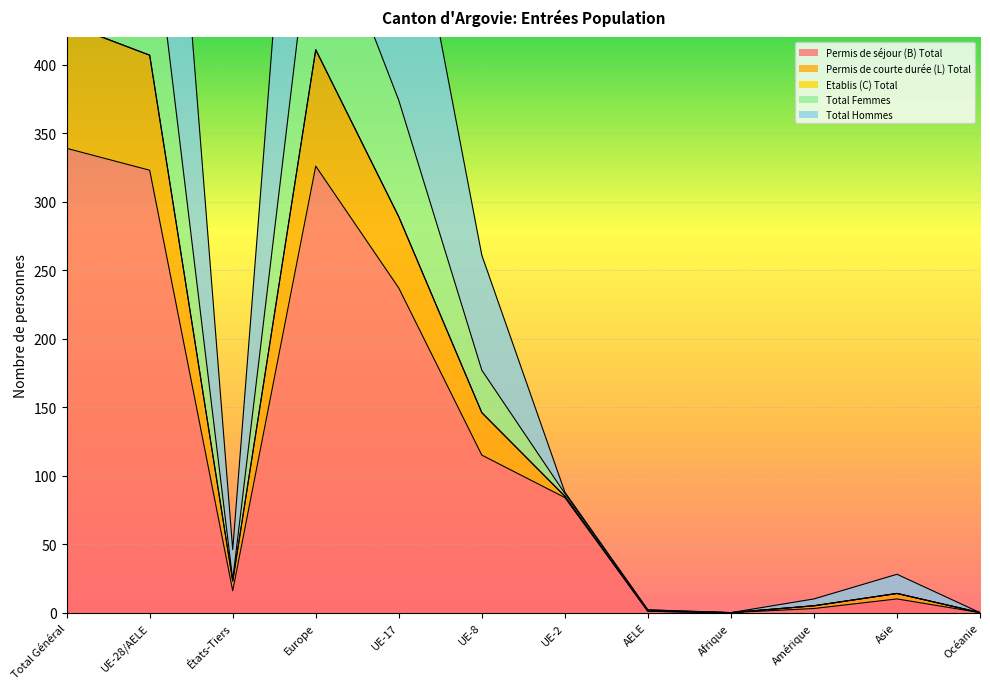

True or false: Permis de séjour (B) Total has more than 0 points higher than both neighbors.

True